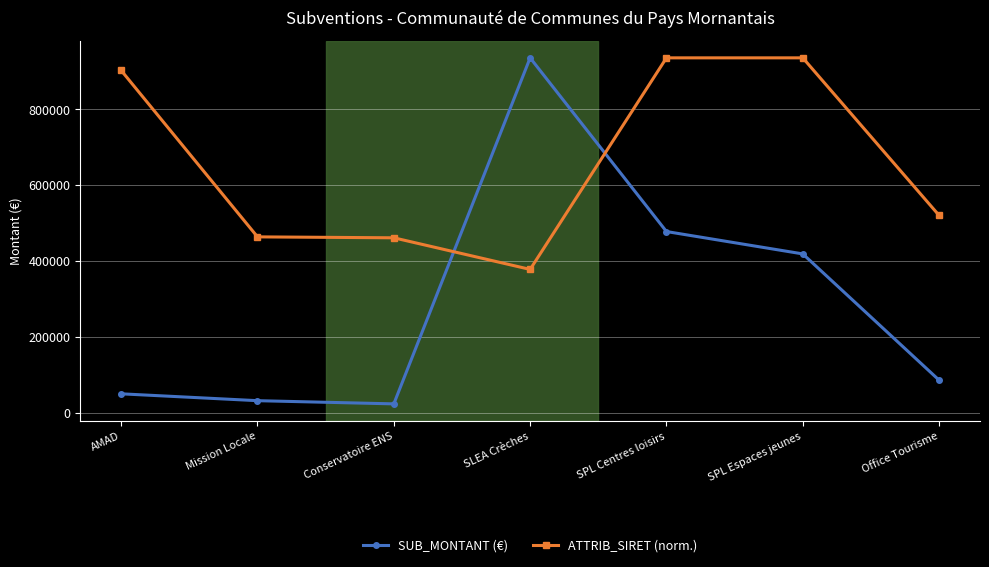

Rank the series at SPL Espaces jeunes from lowest to highest value.

SUB_MONTANT (€), ATTRIB_SIRET (norm.)